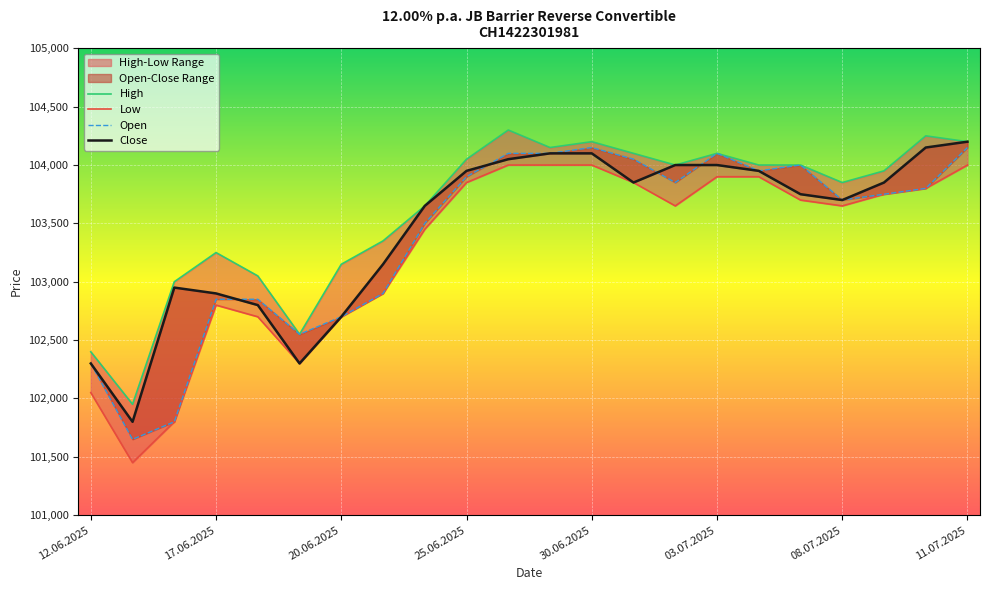

At which category is the sum across all series the highest?

11.07.2025